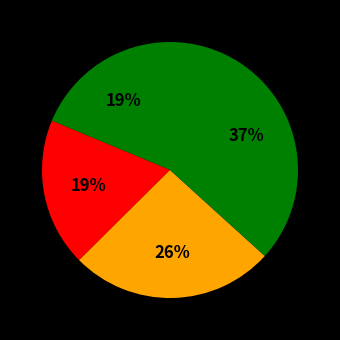

Count the number of slices in the pie.

4